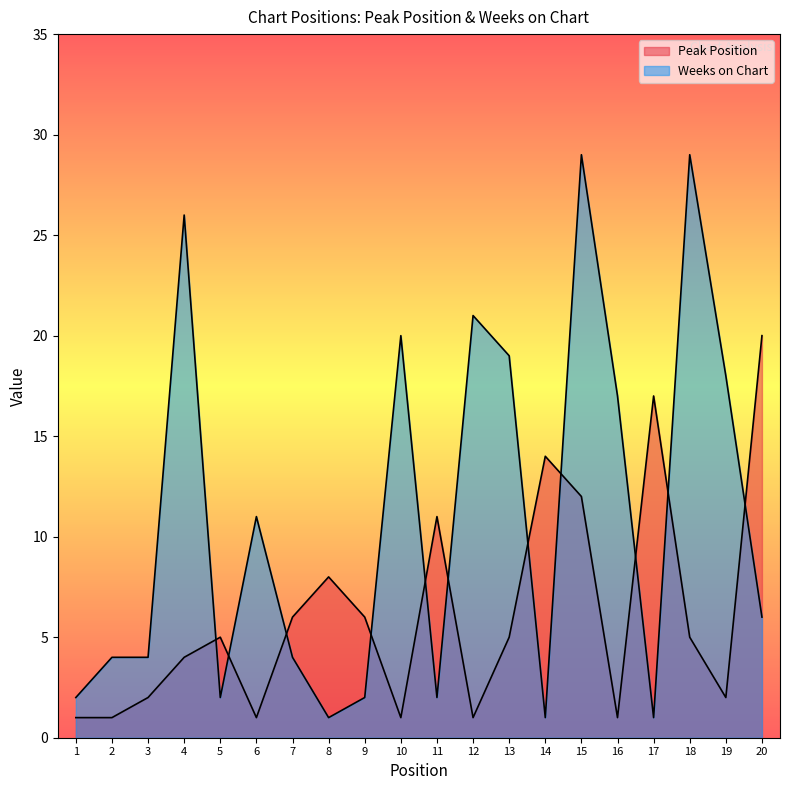

Is the value of Peak Position at 6 greater than the value of Weeks on Chart at 14?

No